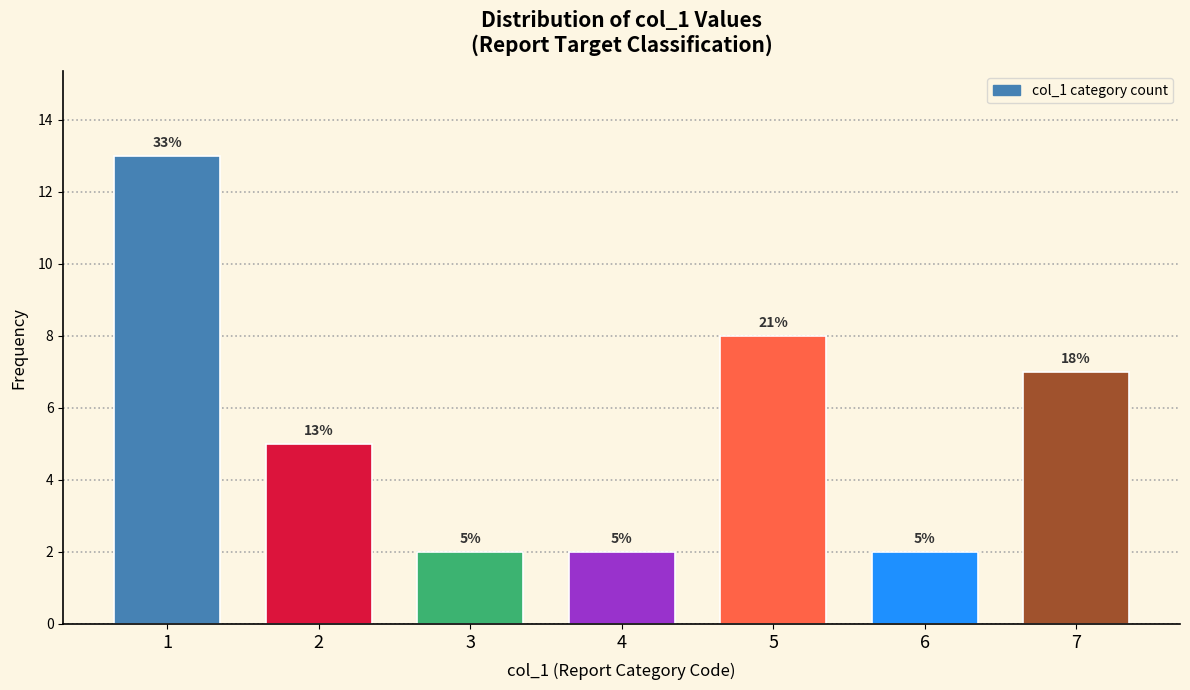

Reading left to right, list all the values displayed in this chart.

13	5	2	2	8	2	7